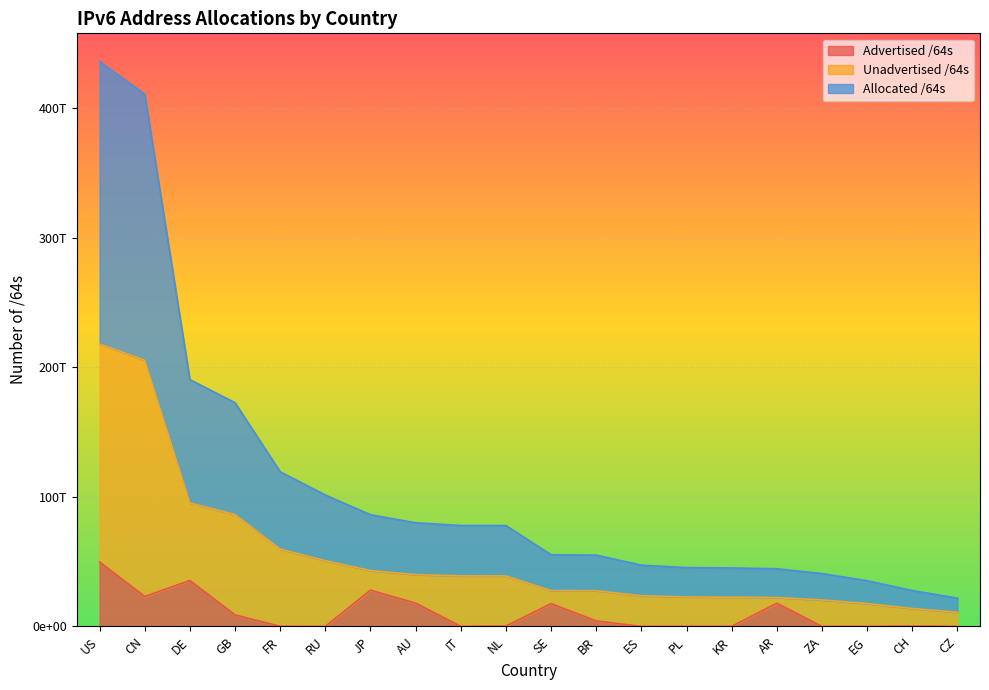

Which series changed the most between US and NL?

Allocated /64s